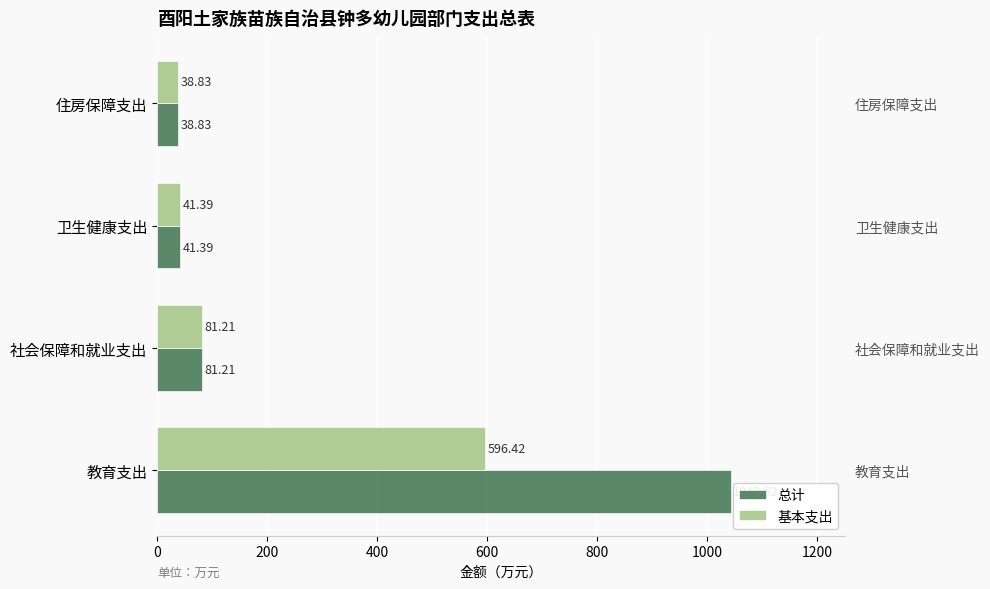

Rank the series at 教育支出 from highest to lowest value.

总计, 基本支出